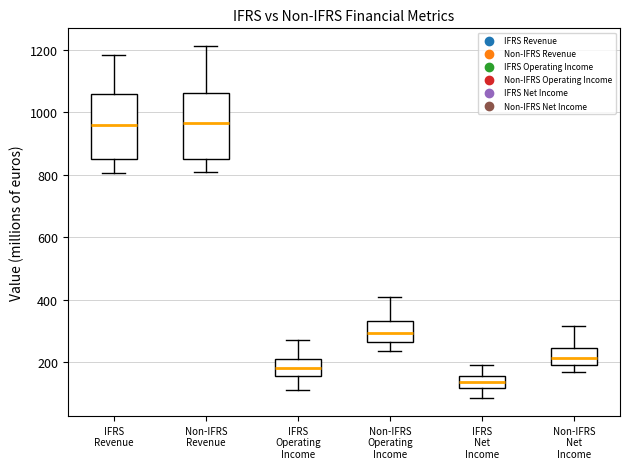

Reading left to right, transcribe this box plot: for each box, give where its median line is, the range the box spans, and where its two whiskers end, as read against the y-axis. The values are not printed on the chart, so give them approximately, as read against the axis.

IFRS Revenue: median 960, box 840 to 1060, whiskers 800 to 1180
Non-IFRS Revenue: median 960, box 860 to 1060, whiskers 800 to 1220
IFRS Operating Income: median 180, box 160 to 200, whiskers 120 to 260
Non-IFRS Operating Income: median 300, box 260 to 320, whiskers 240 to 400
IFRS Net Income: median 140, box 120 to 160, whiskers 80 to 200
Non-IFRS Net Income: median 220, box 200 to 240, whiskers 160 to 320